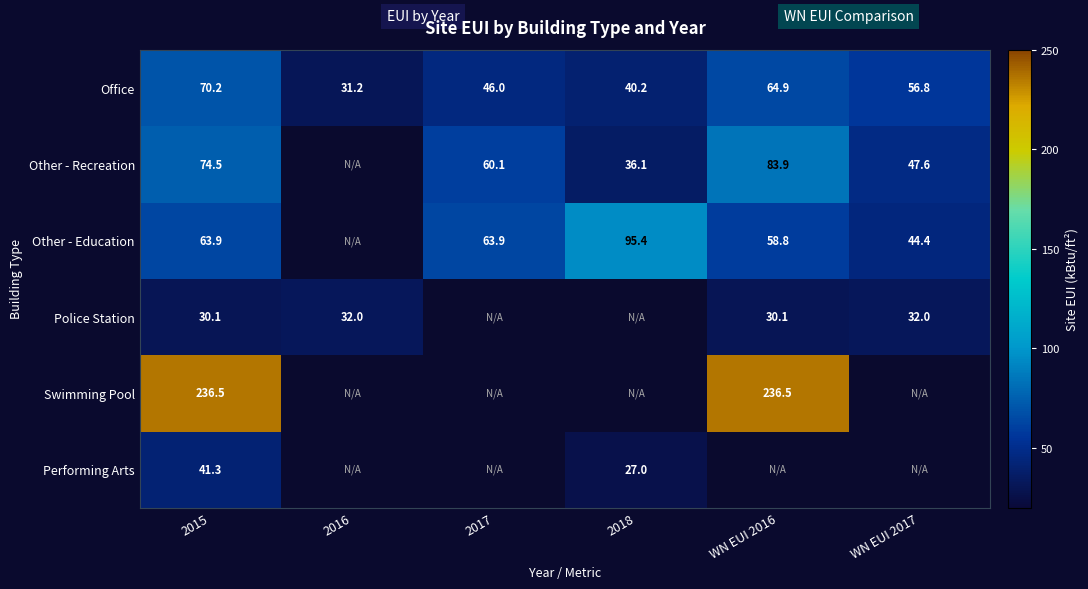

At how many categories does at least one series exceed 225?

2